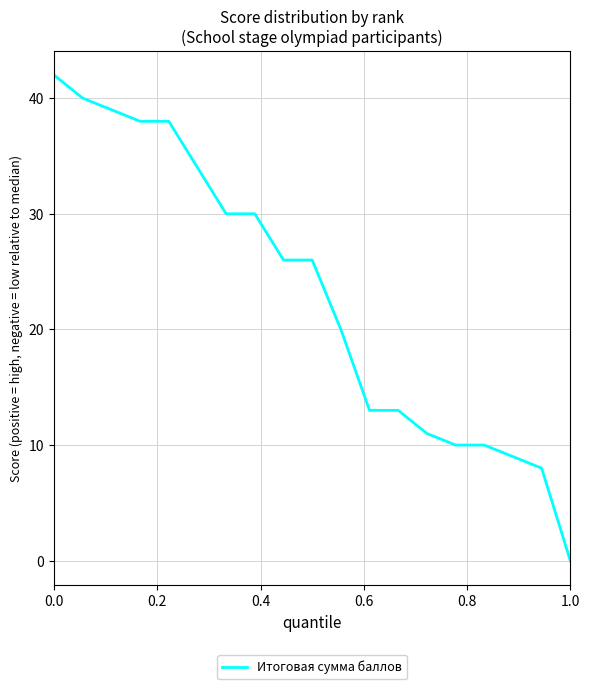

What is the difference between the maximum and minimum values?

42